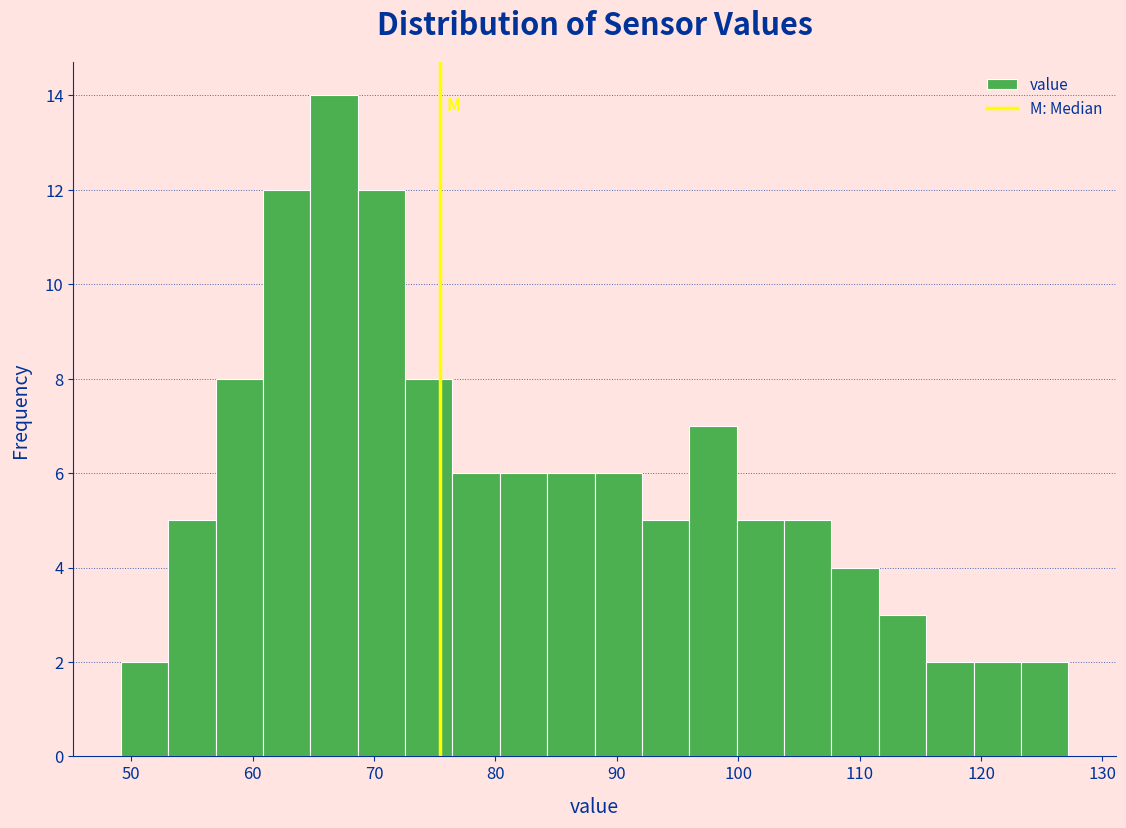

Around what value on the x-axis is the tallest bar? Give the approximate position of its centre, as read against the axis.

67